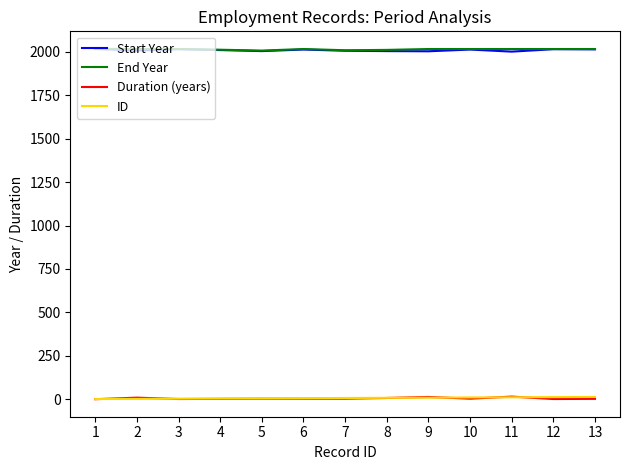

What is the maximum value for Start Year?

2018